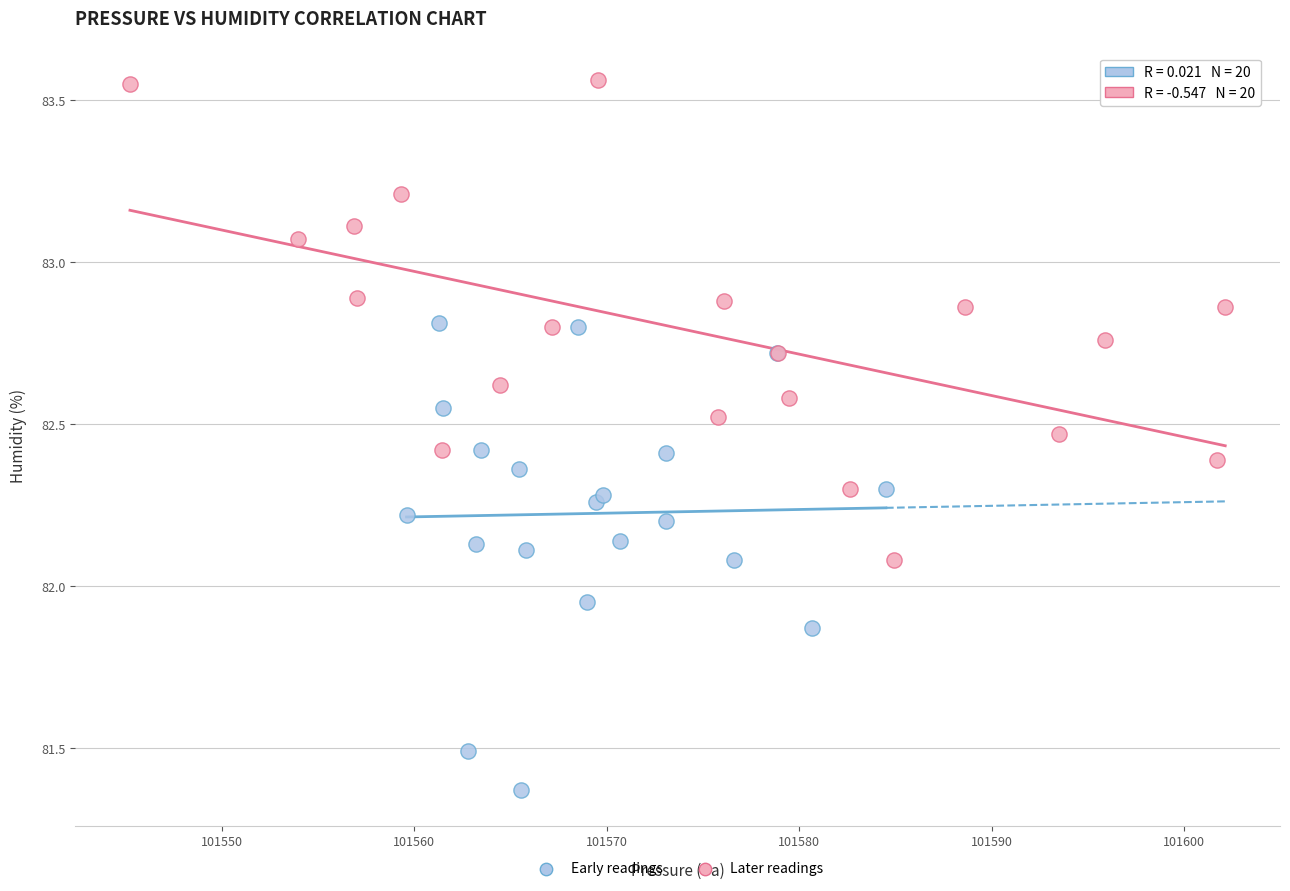

What are all the series names shown in the legend?

Early readings, Later readings